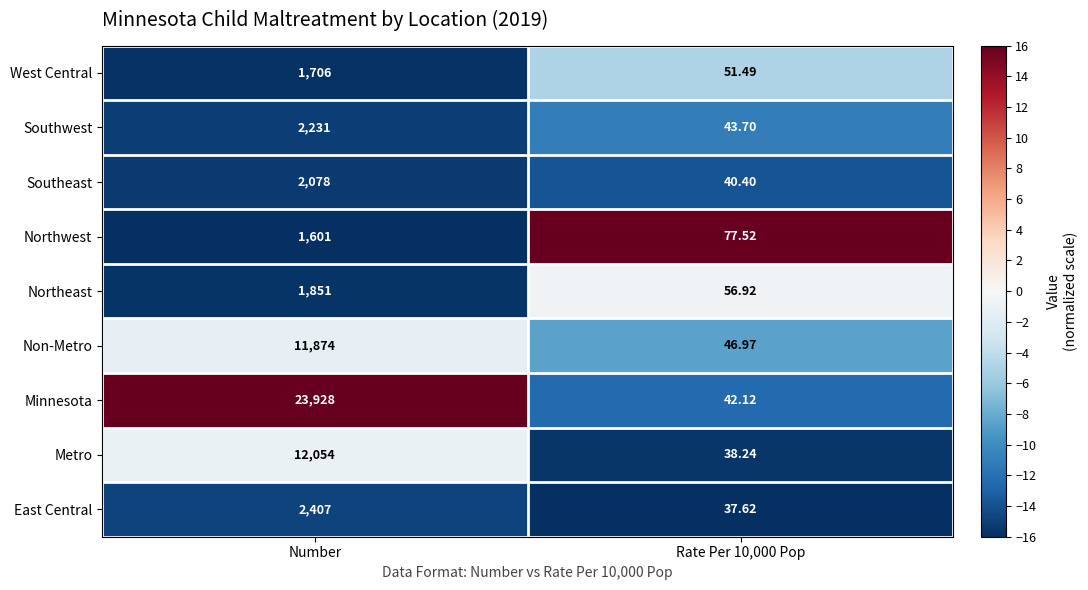

What is the greatest value displayed?

23928.0